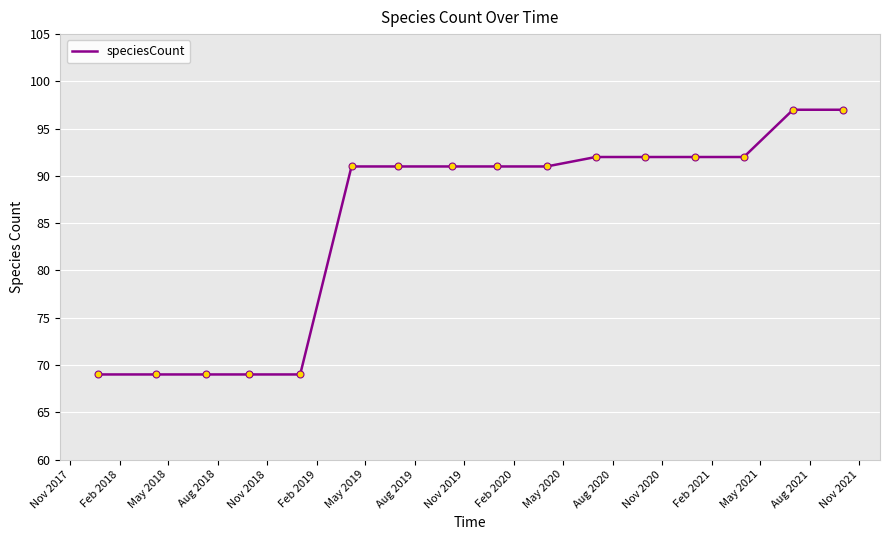

What is the smallest value displayed?

69